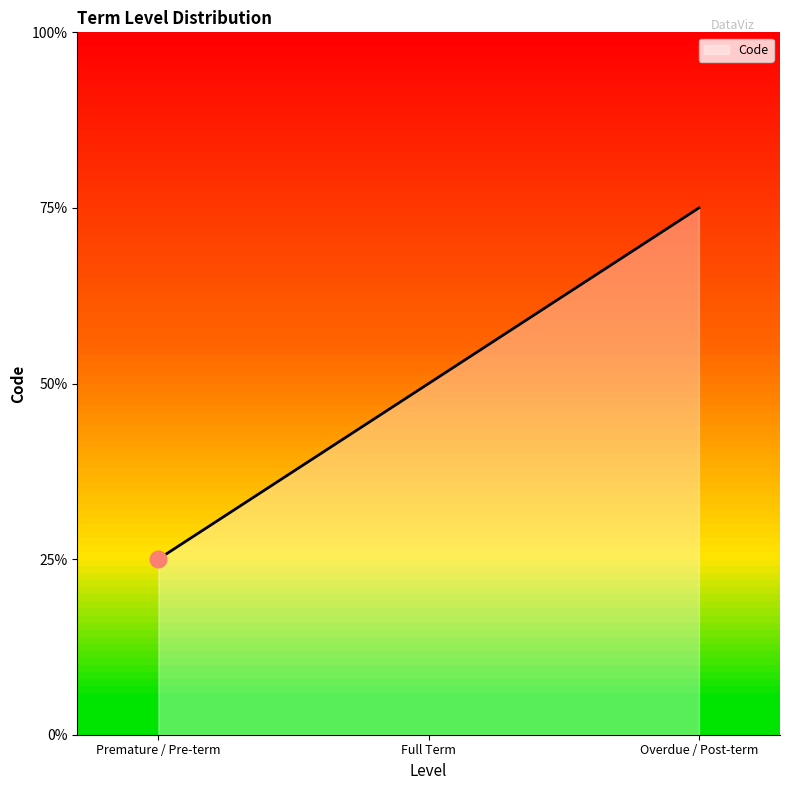

Where is the data nearest to the value 2?

Full Term